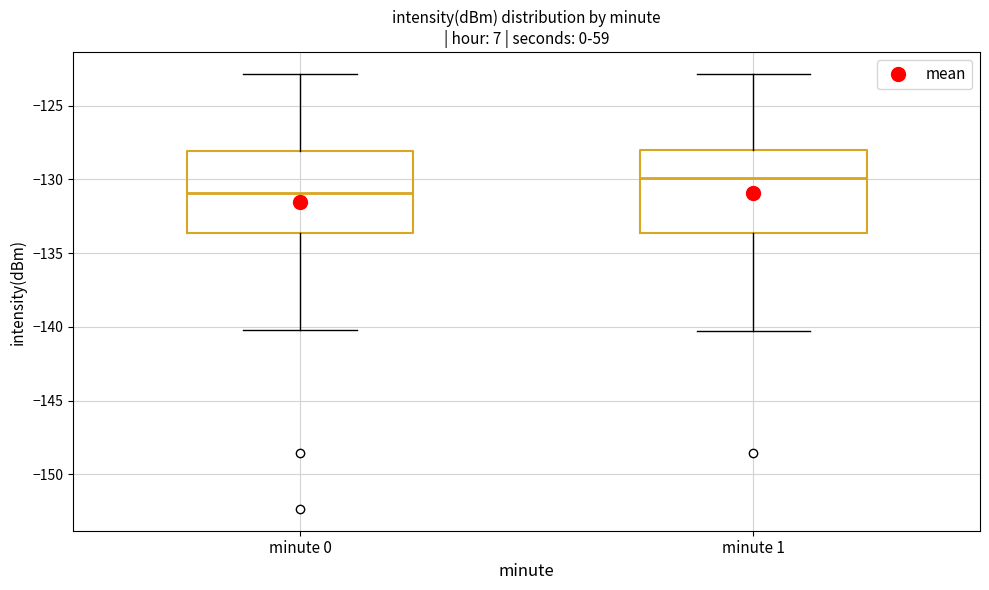

Which box has the highest median line?

minute 1